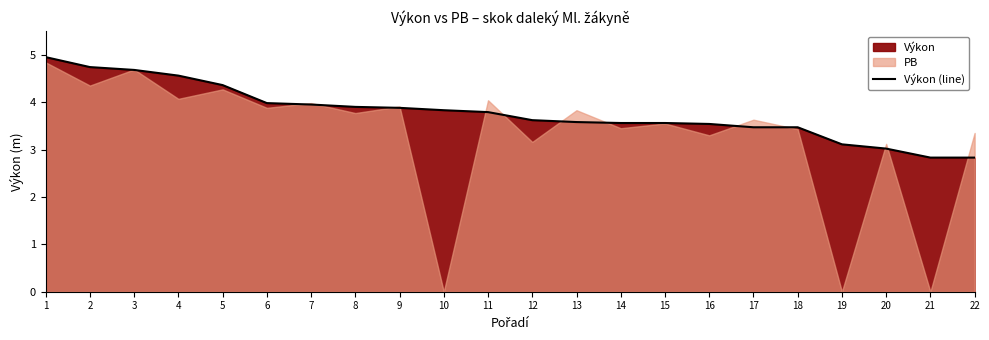

What is the change in value from 5 to 7?

-0.4